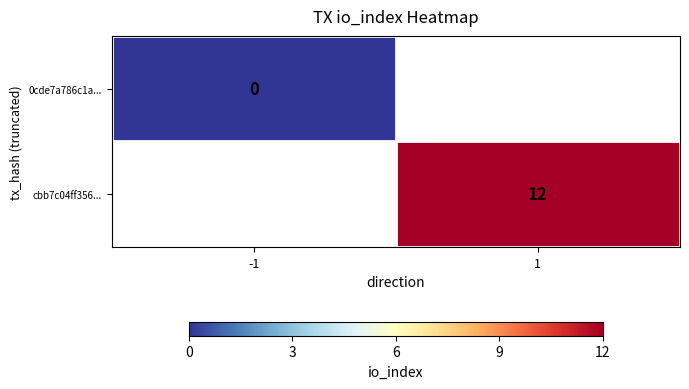

Is it true that cbb7c04ff356... equals 16 at 1?

False